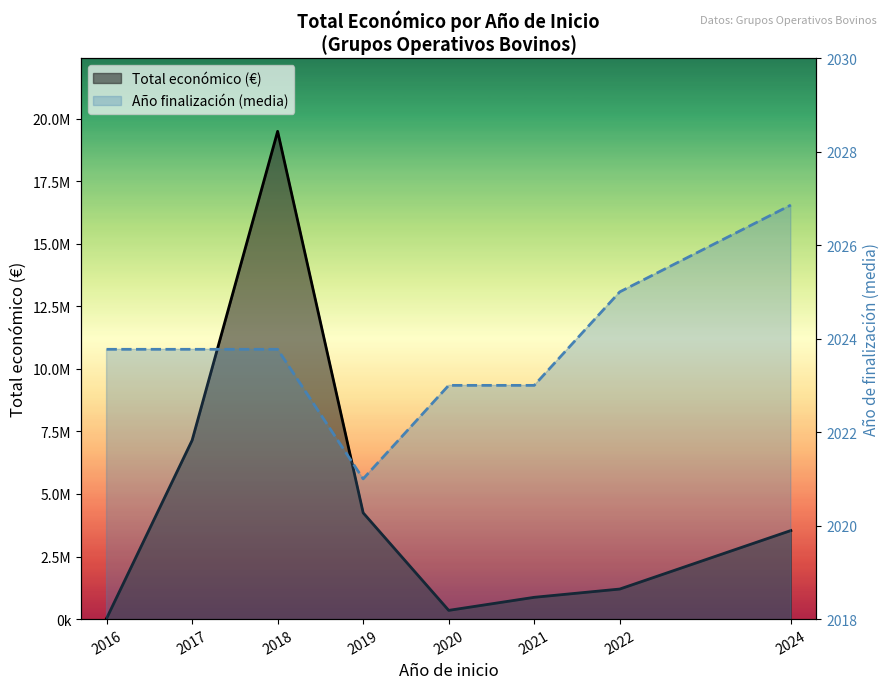

What is the sum of the Total económico (€) values at 2019 and 2021?

5116558.0